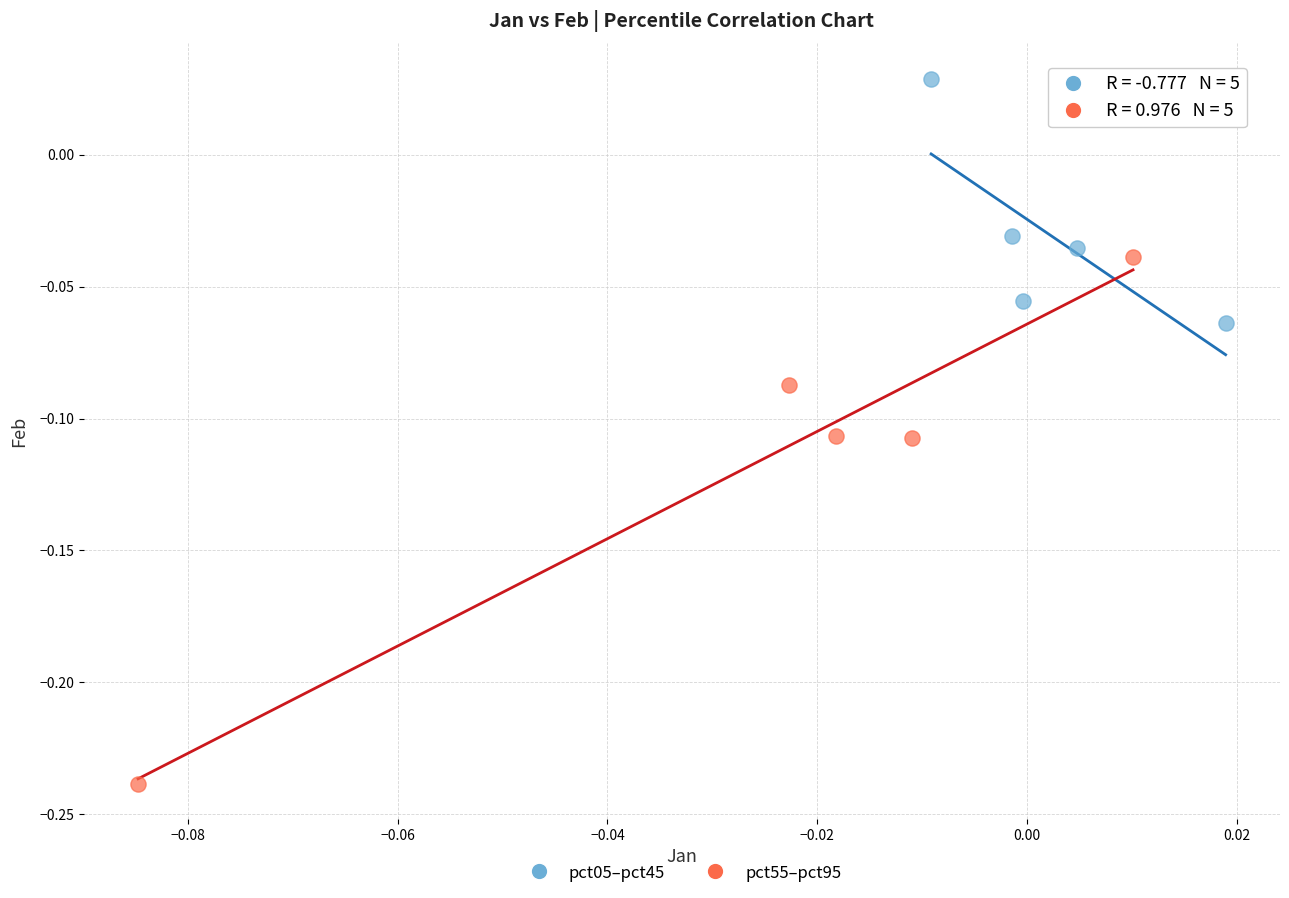

Which series reaches the minimum Y coordinate?

pct55–pct95